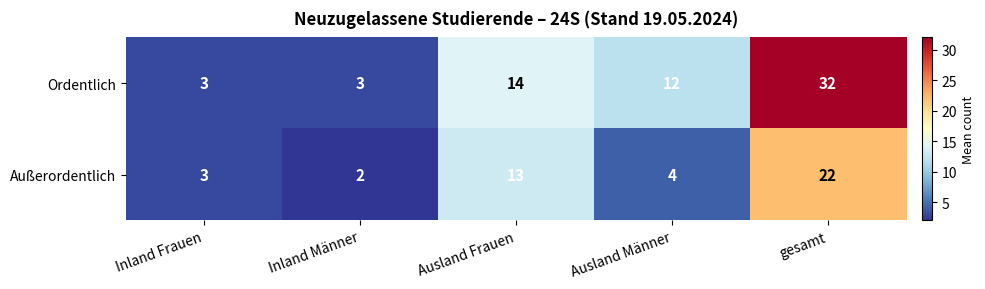

At how many categories does at least one series exceed 2?

5